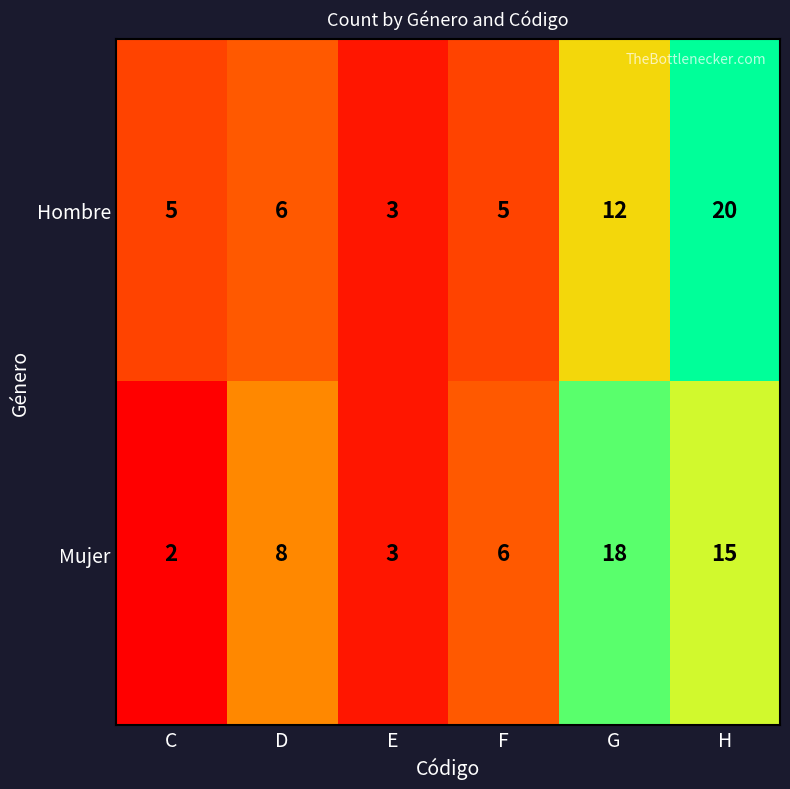

List the series in order of their overall mean, lowest first.

Hombre, Mujer